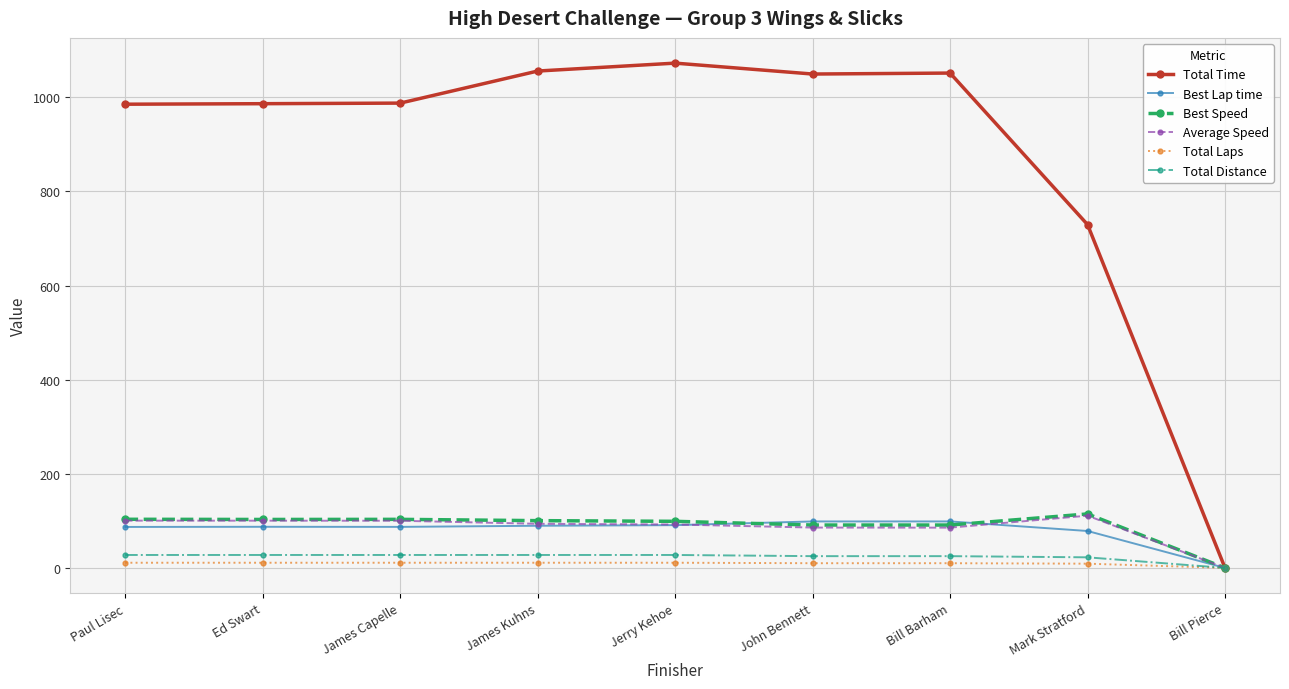

What is the value of the Total Laps point at the 7th from the left?

10.0